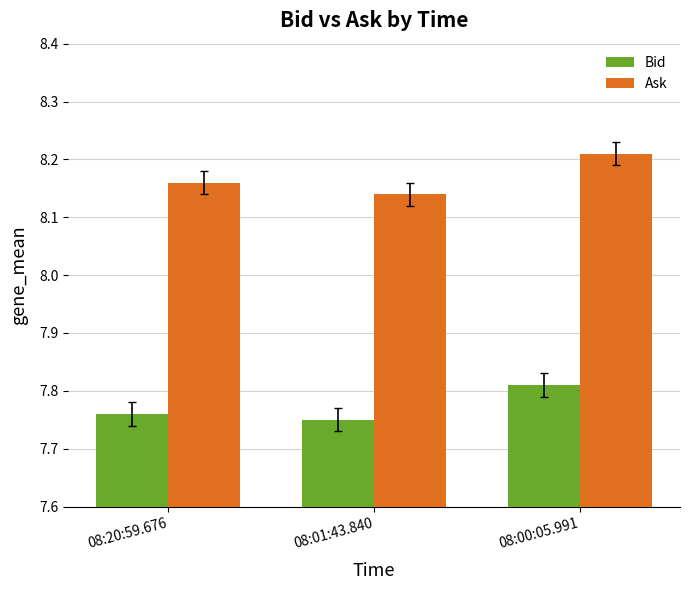

Are the bars grouped side by side (vs. stacked)?

Yes